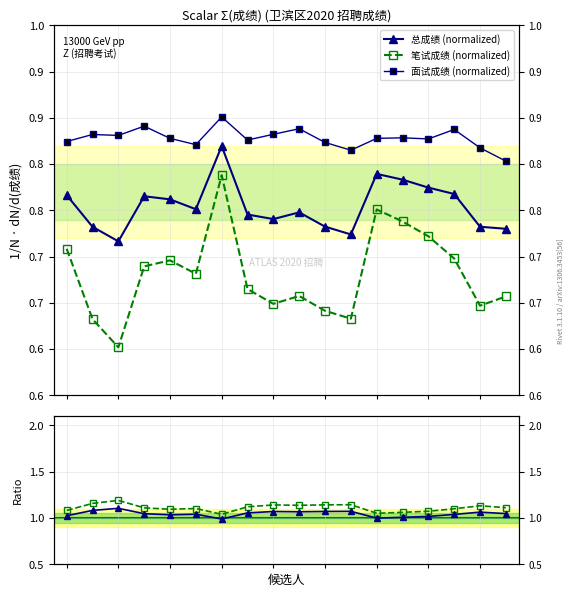

What is the difference between the second highest and second lowest values in the 总/笔试 series?

0.1